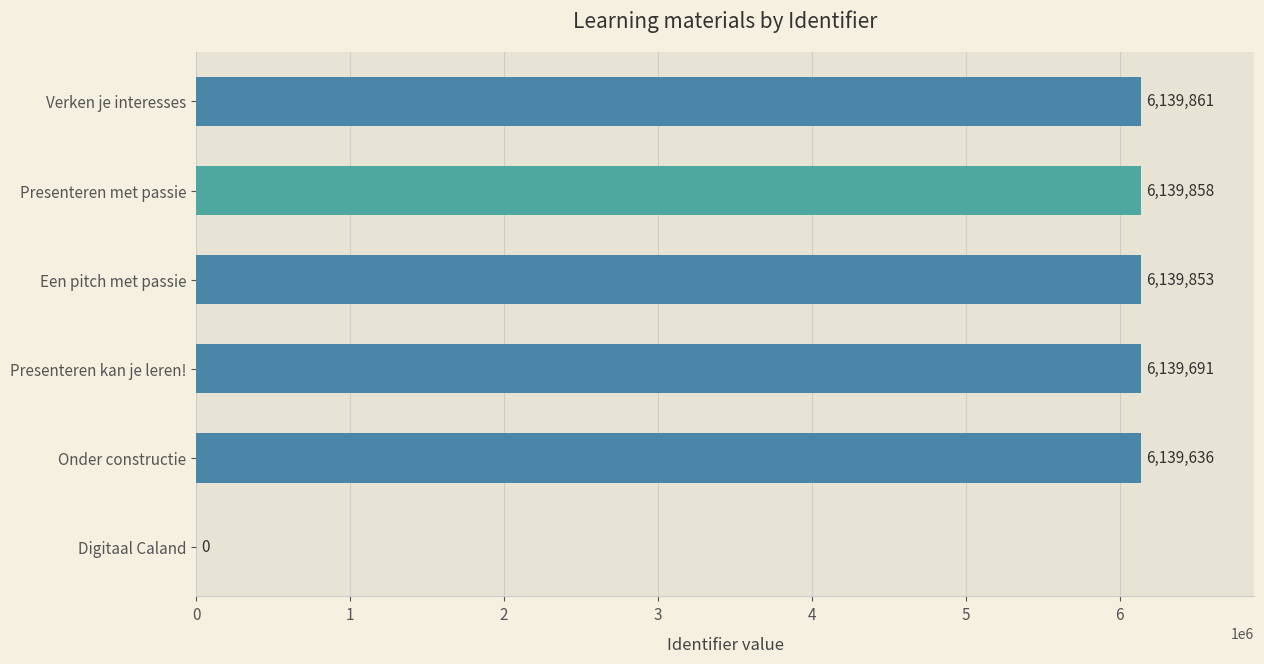

The chart shows a value of 9500920 at Presenteren kan je leren!. True or false?

False